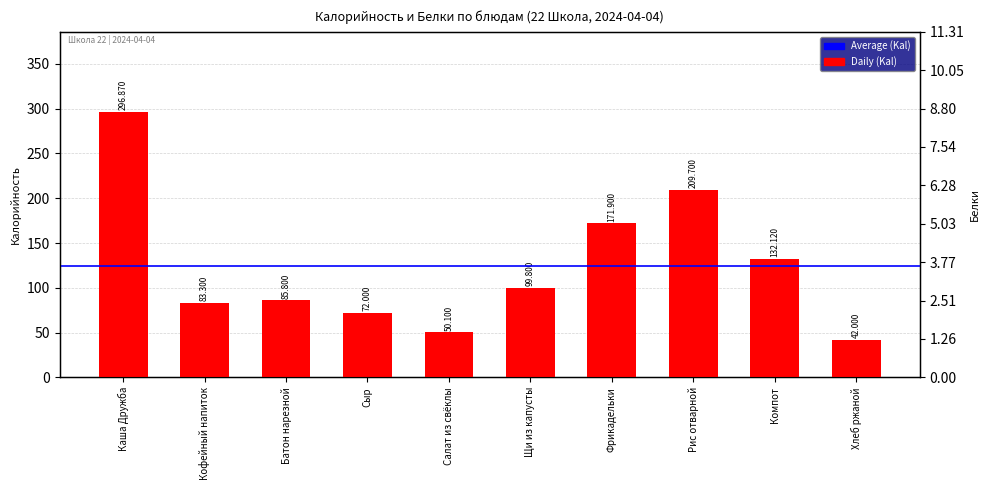

What is the highest value of the Калорийность series?

296.9